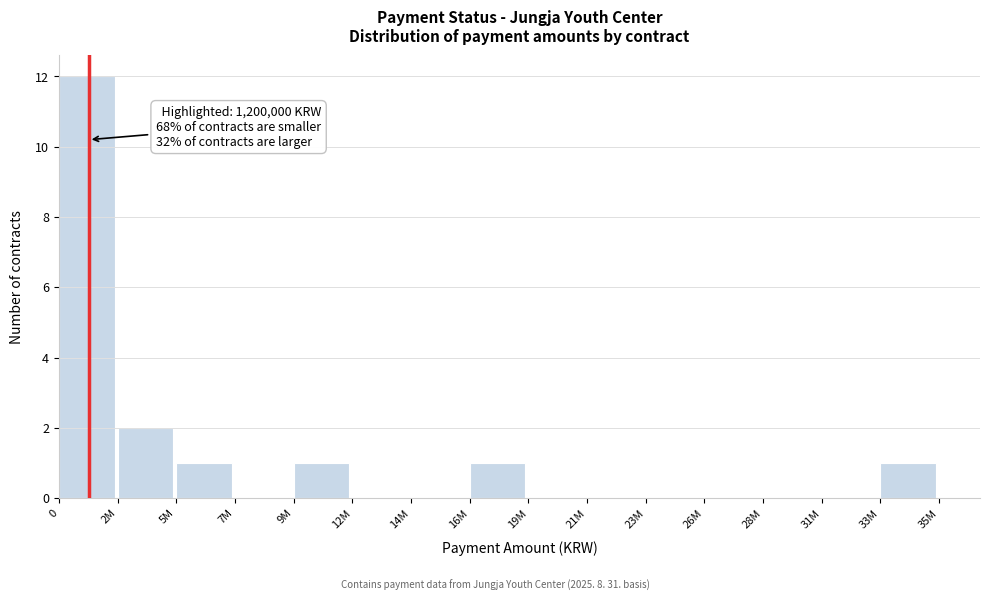

Reading right to left, transcribe all the data shown in this chart.

33M=1	31M=0	28M=0	26M=0	23M=0	21M=0	19M=0	16M=1	14M=0	12M=0	9M=1	7M=0	5M=1	2M=2	0=12